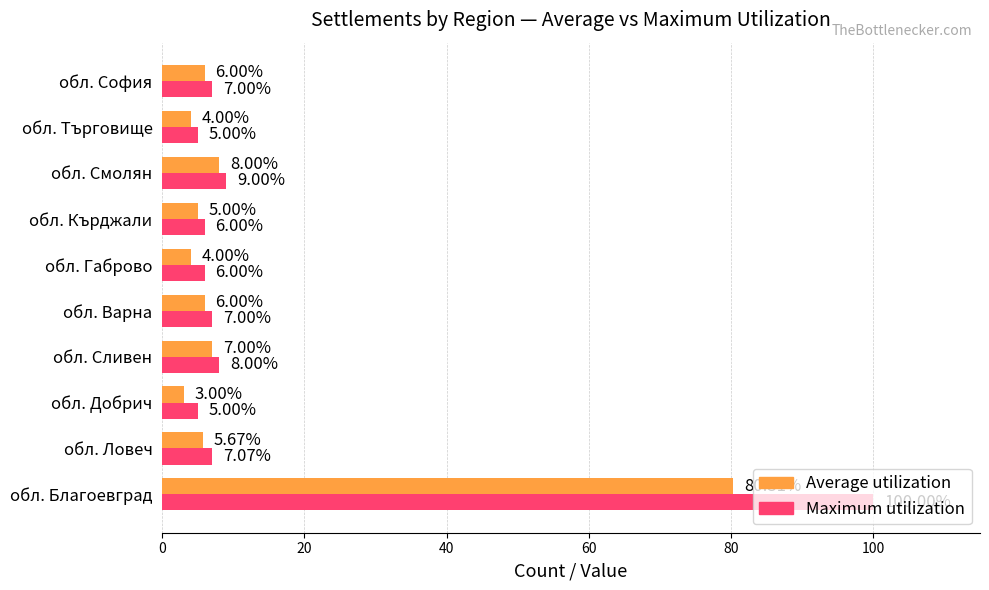

What is the average value of the Maximum utilization series?

16.0